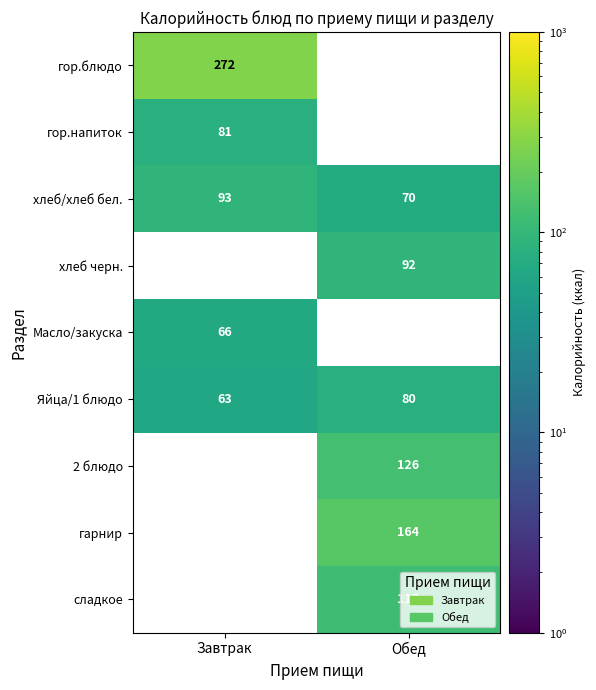

List the labels in order of хлеб/хлеб бел. value, smallest first.

Обед, Завтрак